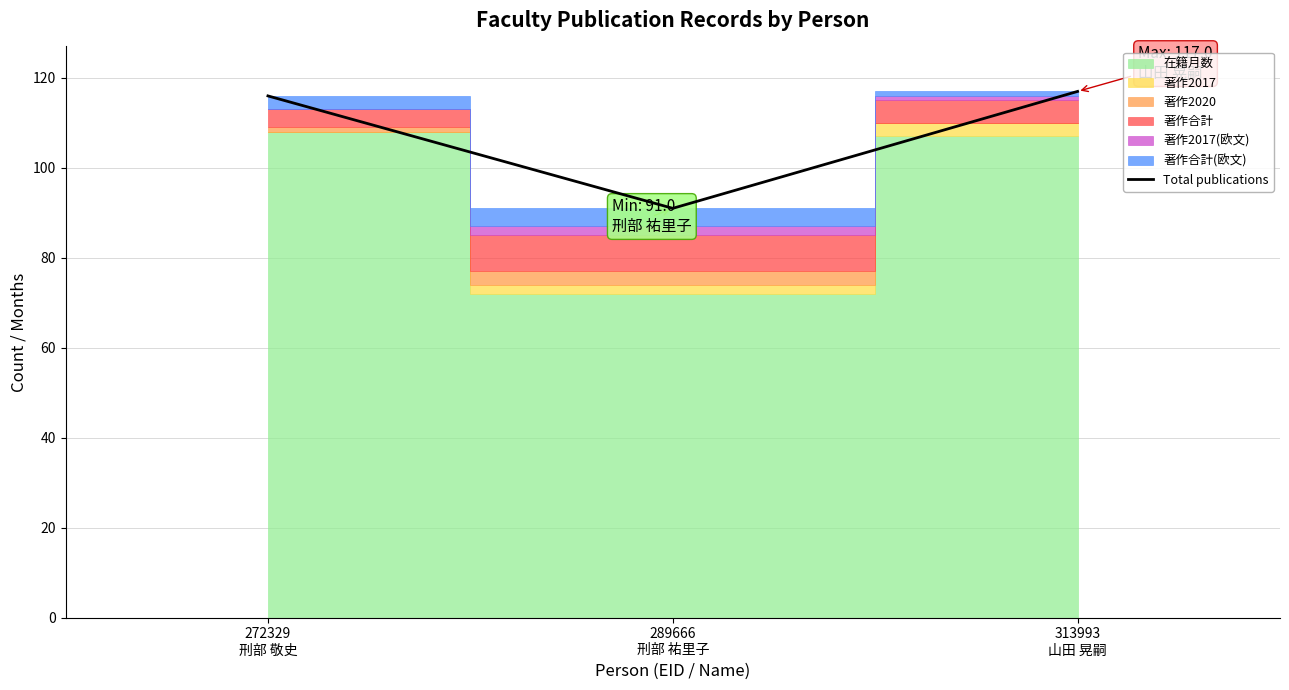

Approximately how many times larger is the value at 289666
刑部 祐里子 compared to 313993
山田 晃嗣?

0.8